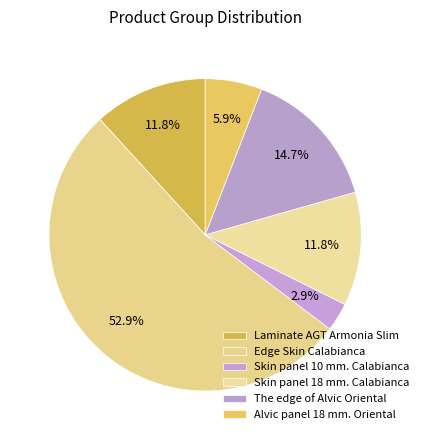

Which slice is the largest?

Edge Skin Calabianca